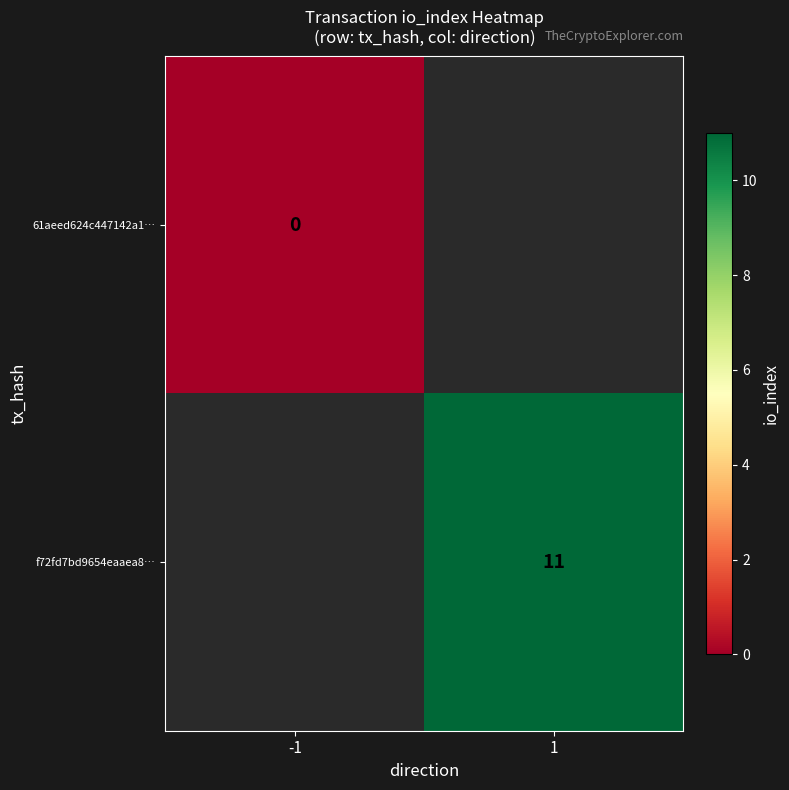

Is the value of f72fd7bd9654eaaea8… at -1 greater than the value of 61aeed624c447142a1… at -1?

No